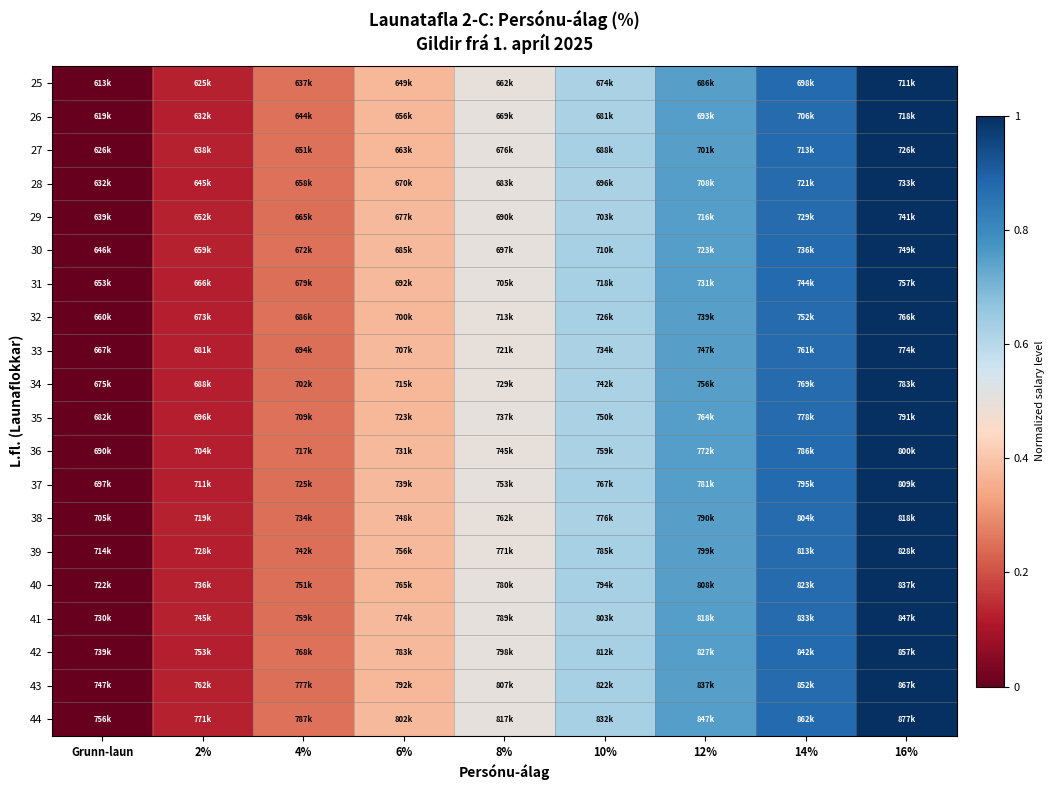

Reading left to right, extract all data points from this chart.

25: Grunn-laun=0.0	2%=0.1	4%=0.3	6%=0.4	8%=0.5	10%=0.6	12%=0.7	14%=0.9	16%=1.0
26: Grunn-laun=0.0	2%=0.1	4%=0.3	6%=0.4	8%=0.5	10%=0.6	12%=0.8	14%=0.9	16%=1.0
27: Grunn-laun=0.0	2%=0.1	4%=0.3	6%=0.4	8%=0.5	10%=0.6	12%=0.7	14%=0.9	16%=1.0
28: Grunn-laun=0.0	2%=0.1	4%=0.3	6%=0.4	8%=0.5	10%=0.6	12%=0.8	14%=0.9	16%=1.0
29: Grunn-laun=0.0	2%=0.1	4%=0.2	6%=0.4	8%=0.5	10%=0.6	12%=0.8	14%=0.9	16%=1.0
30: Grunn-laun=0.0	2%=0.1	4%=0.3	6%=0.4	8%=0.5	10%=0.6	12%=0.8	14%=0.9	16%=1.0
31: Grunn-laun=0.0	2%=0.1	4%=0.2	6%=0.4	8%=0.5	10%=0.6	12%=0.8	14%=0.9	16%=1.0
32: Grunn-laun=0.0	2%=0.1	4%=0.3	6%=0.4	8%=0.5	10%=0.6	12%=0.7	14%=0.9	16%=1.0
33: Grunn-laun=0.0	2%=0.1	4%=0.2	6%=0.4	8%=0.5	10%=0.6	12%=0.7	14%=0.9	16%=1.0
34: Grunn-laun=0.0	2%=0.1	4%=0.2	6%=0.4	8%=0.5	10%=0.6	12%=0.7	14%=0.9	16%=1.0
35: Grunn-laun=0.0	2%=0.1	4%=0.3	6%=0.4	8%=0.5	10%=0.6	12%=0.8	14%=0.9	16%=1.0
36: Grunn-laun=0.0	2%=0.1	4%=0.3	6%=0.4	8%=0.5	10%=0.6	12%=0.8	14%=0.9	16%=1.0
37: Grunn-laun=0.0	2%=0.1	4%=0.2	6%=0.4	8%=0.5	10%=0.6	12%=0.8	14%=0.9	16%=1.0
38: Grunn-laun=0.0	2%=0.1	4%=0.2	6%=0.4	8%=0.5	10%=0.6	12%=0.7	14%=0.9	16%=1.0
39: Grunn-laun=0.0	2%=0.1	4%=0.2	6%=0.4	8%=0.5	10%=0.6	12%=0.7	14%=0.9	16%=1.0
40: Grunn-laun=0.0	2%=0.1	4%=0.2	6%=0.4	8%=0.5	10%=0.6	12%=0.7	14%=0.9	16%=1.0
41: Grunn-laun=0.0	2%=0.1	4%=0.2	6%=0.4	8%=0.5	10%=0.6	12%=0.8	14%=0.9	16%=1.0
42: Grunn-laun=0.0	2%=0.1	4%=0.3	6%=0.4	8%=0.5	10%=0.6	12%=0.8	14%=0.9	16%=1.0
43: Grunn-laun=0.0	2%=0.1	4%=0.2	6%=0.4	8%=0.5	10%=0.6	12%=0.7	14%=0.9	16%=1.0
44: Grunn-laun=0.0	2%=0.1	4%=0.3	6%=0.4	8%=0.5	10%=0.6	12%=0.8	14%=0.9	16%=1.0